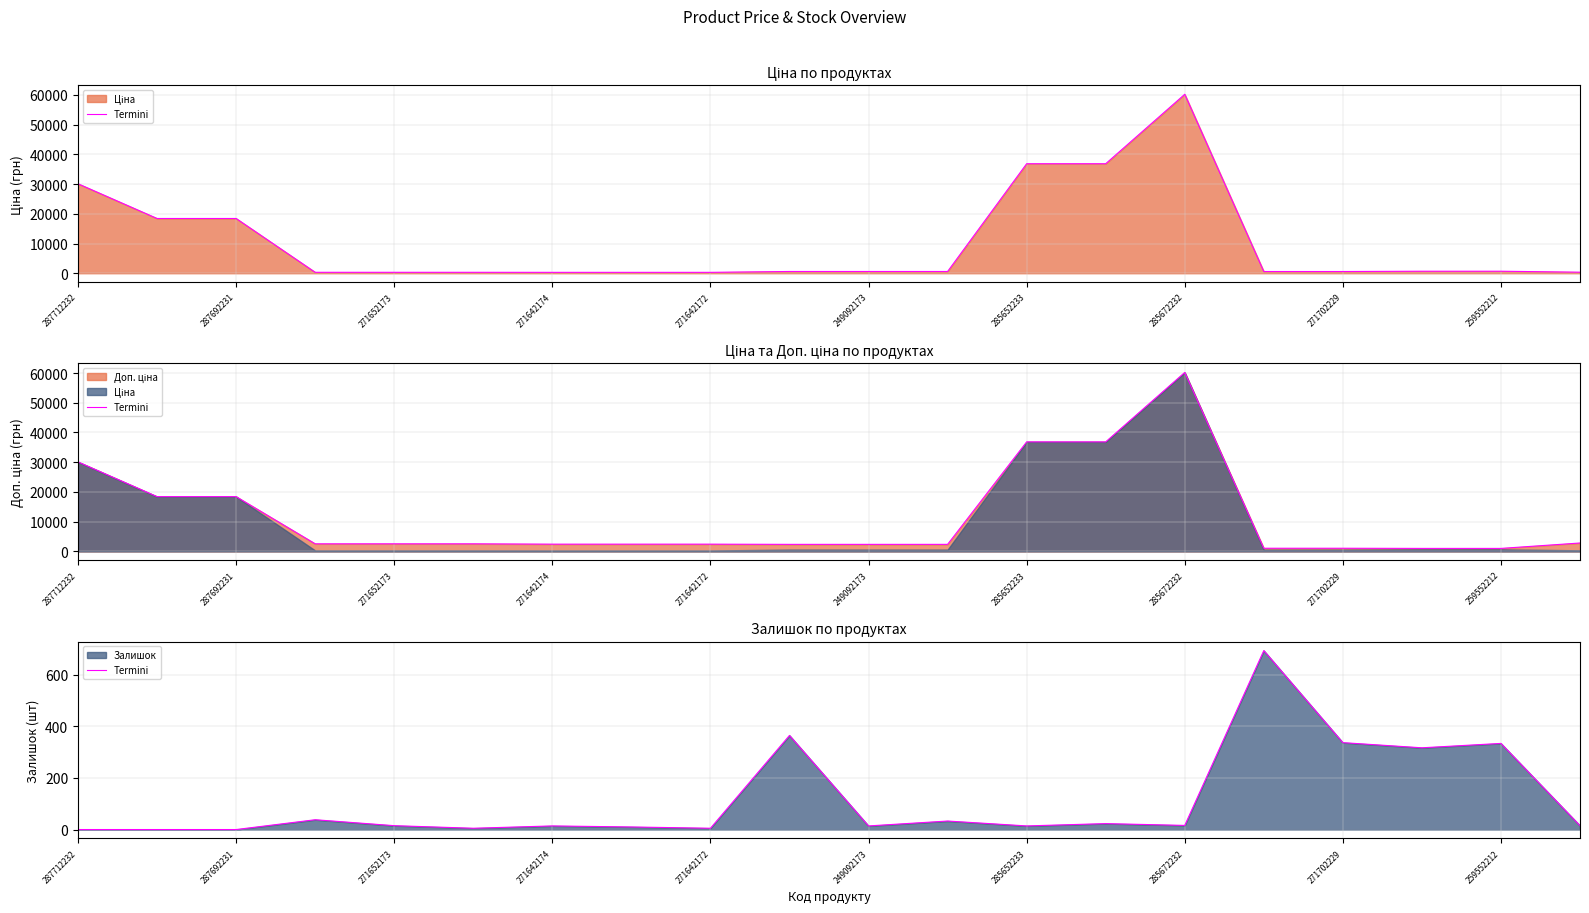

What is the value of the 12th point from the left?

33